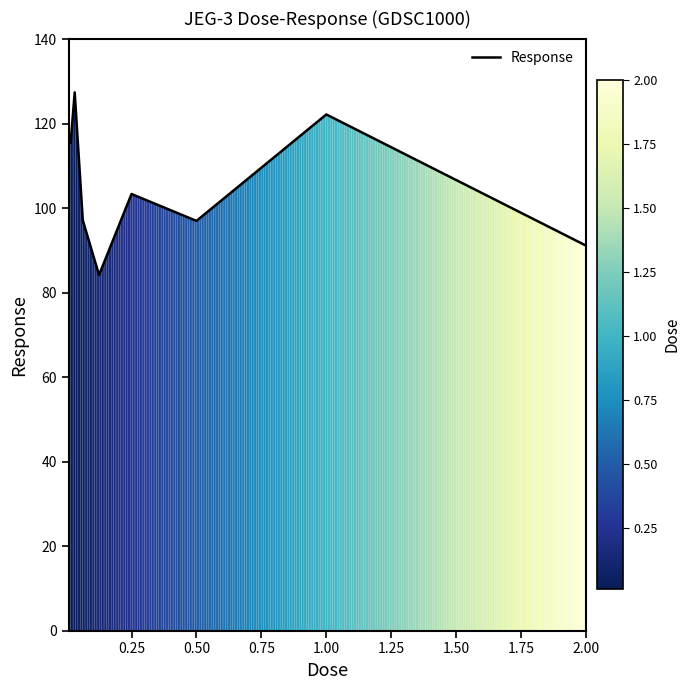

What is the smallest value displayed?

84.2